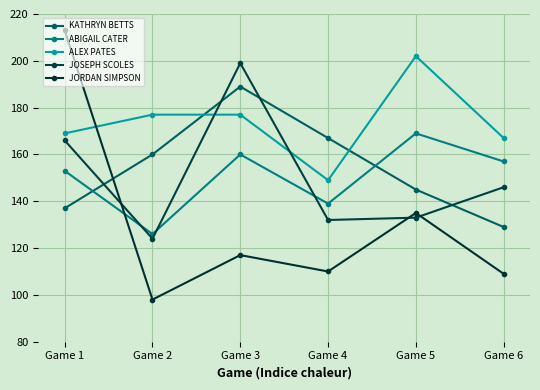

Reading left to right, what are all the values shown in this chart?

KATHRYN BETTS: Game 1=137	Game 2=160	Game 3=189	Game 4=167	Game 5=145	Game 6=129
ABIGAIL CATER: Game 1=153	Game 2=126	Game 3=160	Game 4=139	Game 5=169	Game 6=157
ALEX PATES: Game 1=169	Game 2=177	Game 3=177	Game 4=149	Game 5=202	Game 6=167
JOSEPH SCOLES: Game 1=166	Game 2=124	Game 3=199	Game 4=132	Game 5=133	Game 6=146
JORDAN SIMPSON: Game 1=213	Game 2=98	Game 3=117	Game 4=110	Game 5=135	Game 6=109